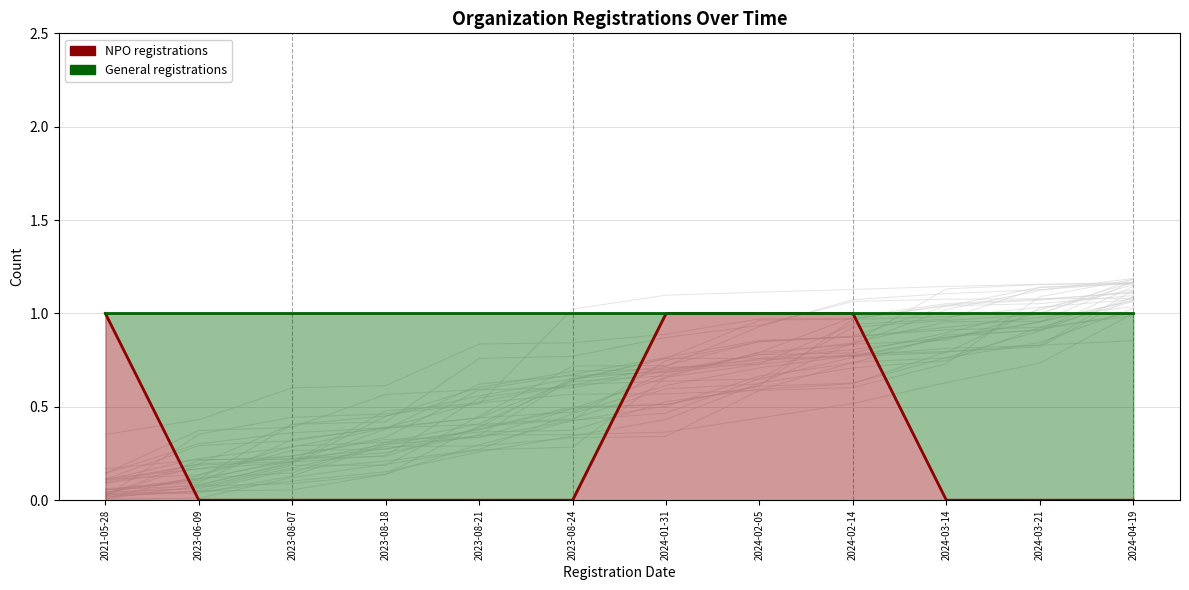

True or false: NPO registrations (line) and General registrations (line) cross at least once.

False